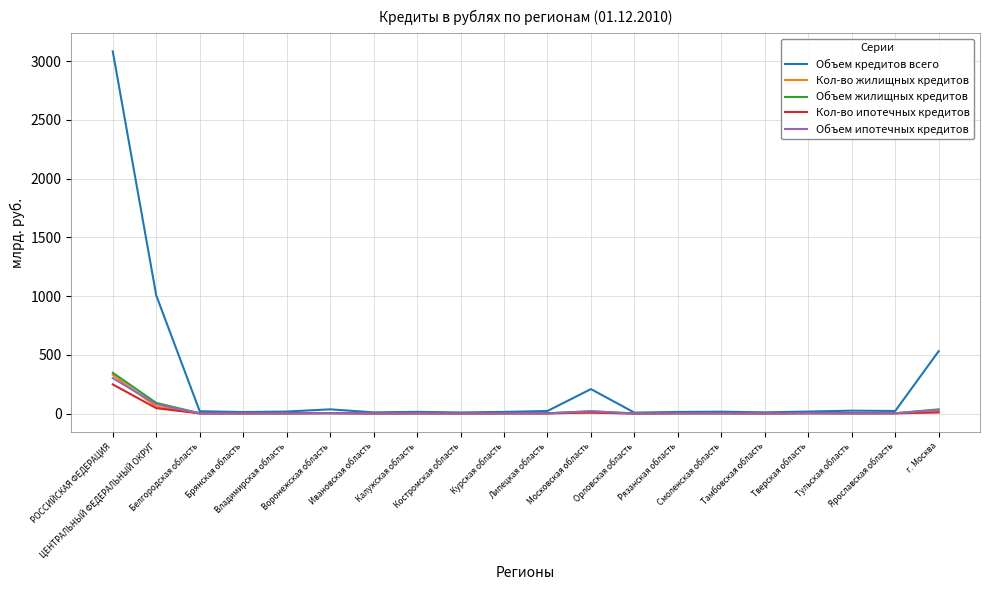

Where does the Объем кредитов всего series first go above 16?

РОССИЙСКАЯ ФЕДЕРАЦИЯ